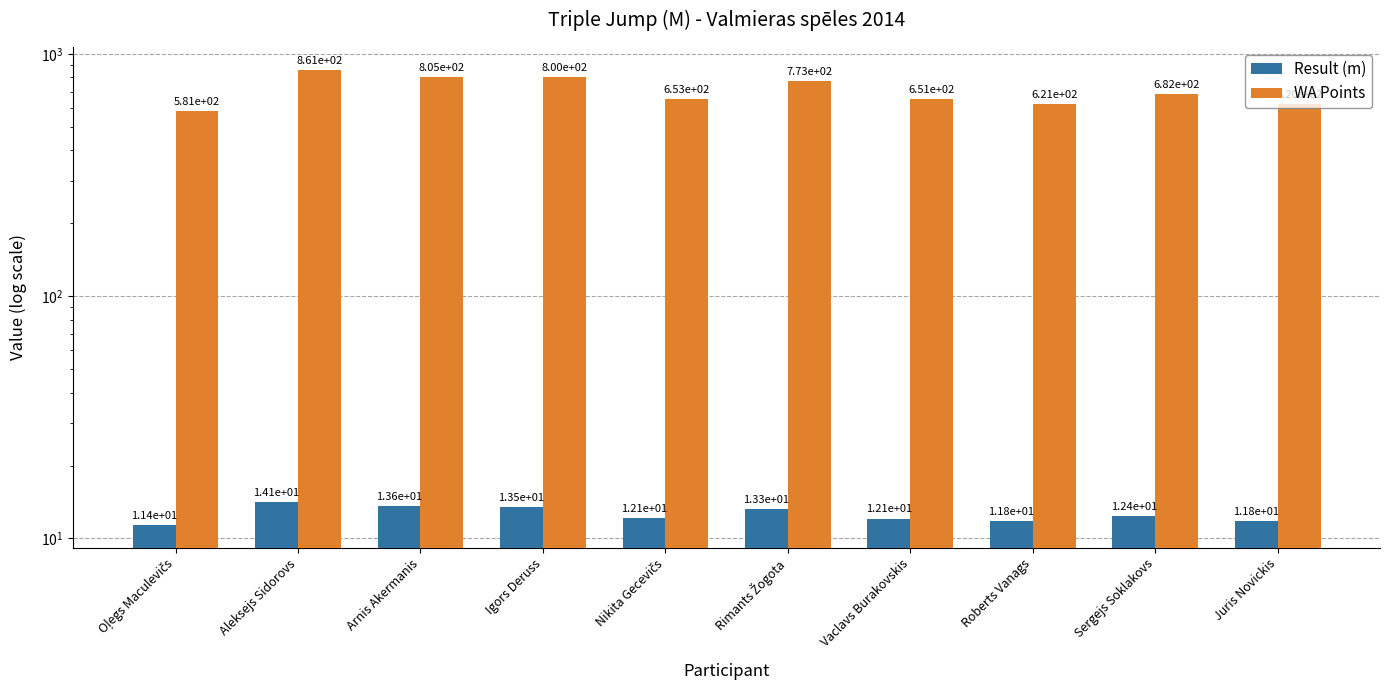

What is the difference between the second highest and second lowest values in the WA Points series?

185.0